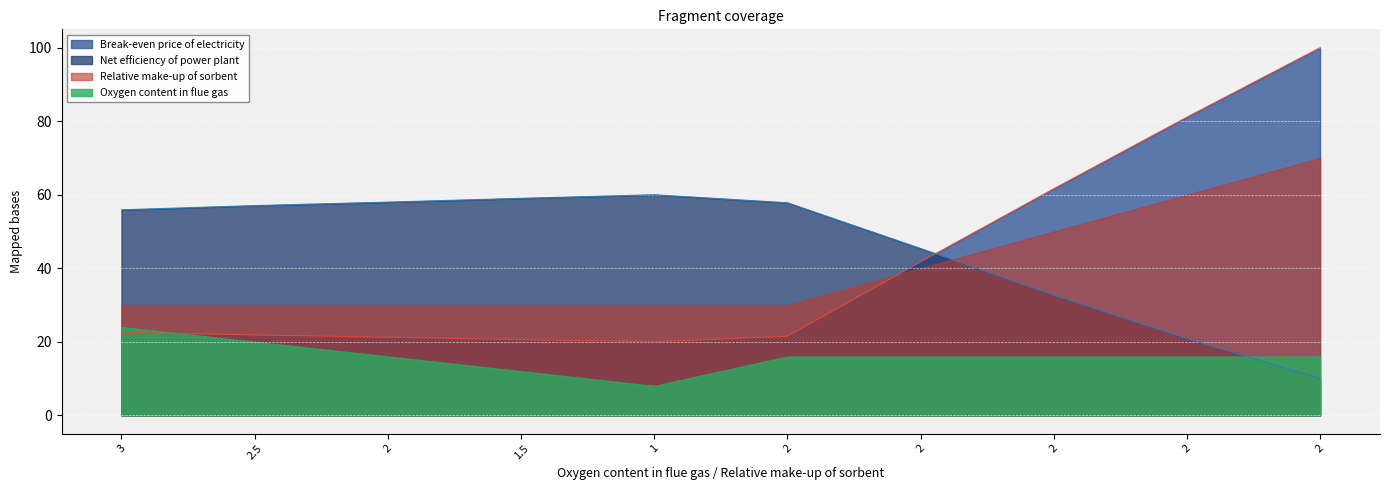

Between 2.5 and 2, which is larger?

2.5